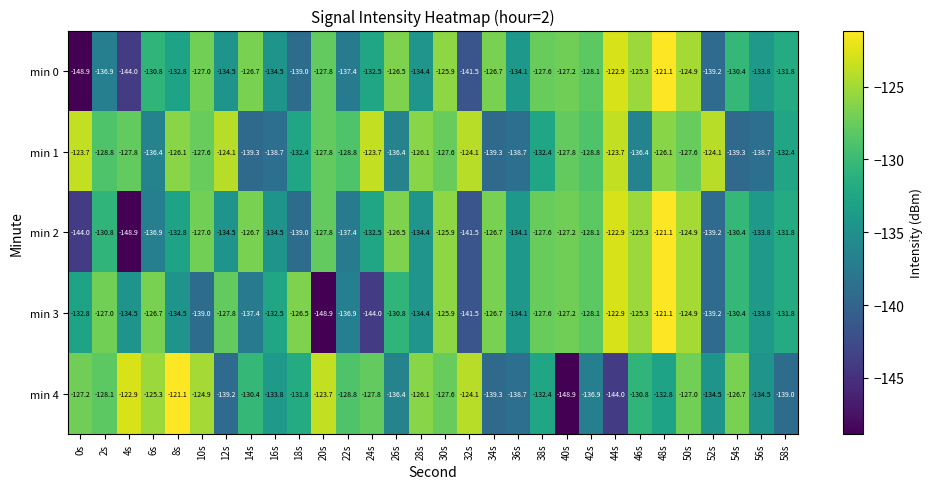

The value of min 3 at 2s is -219.7. True or false?

False